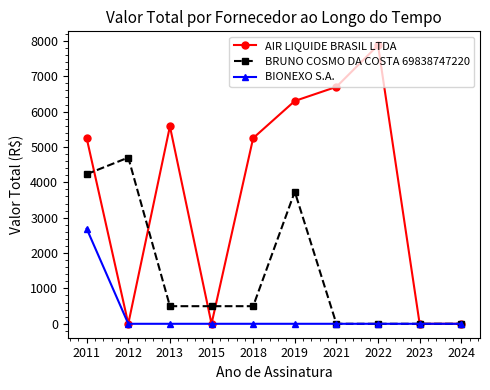

Reading left to right, transcribe all the data shown in this chart.

AIR LIQUIDE BRASIL LTDA: 5250.0	0.0	5582.3	0.0	5250.0	6300.0	6698.8	7875.0	0.0	0.0
BRUNO COSMO DA COSTA 69838747220: 4230.0	4700.0	498.0	498.0	498.0	3735.0	0.0	0.0	0.0	0.0
BIONEXO S.A.: 2691.0	0.0	0.0	0.0	0.0	0.0	0.0	0.0	0.0	0.0